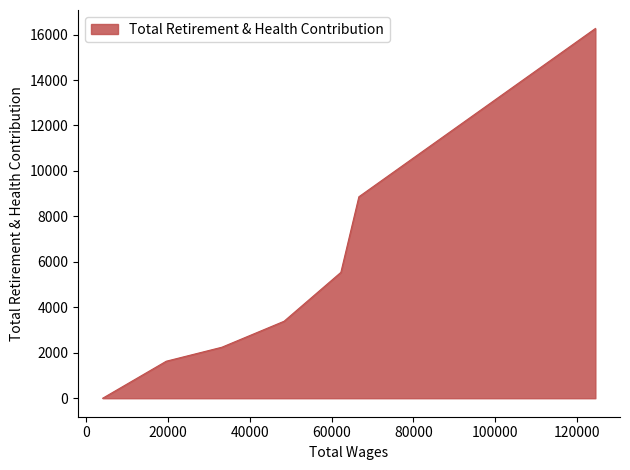

How many values exceed 3388?

3